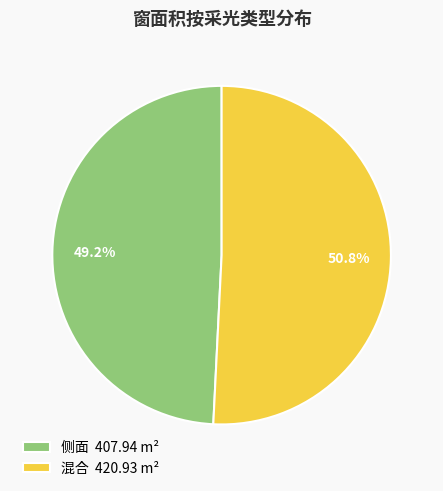

What percentage is NOT represented by 侧面 407.94 m²?

50.8%